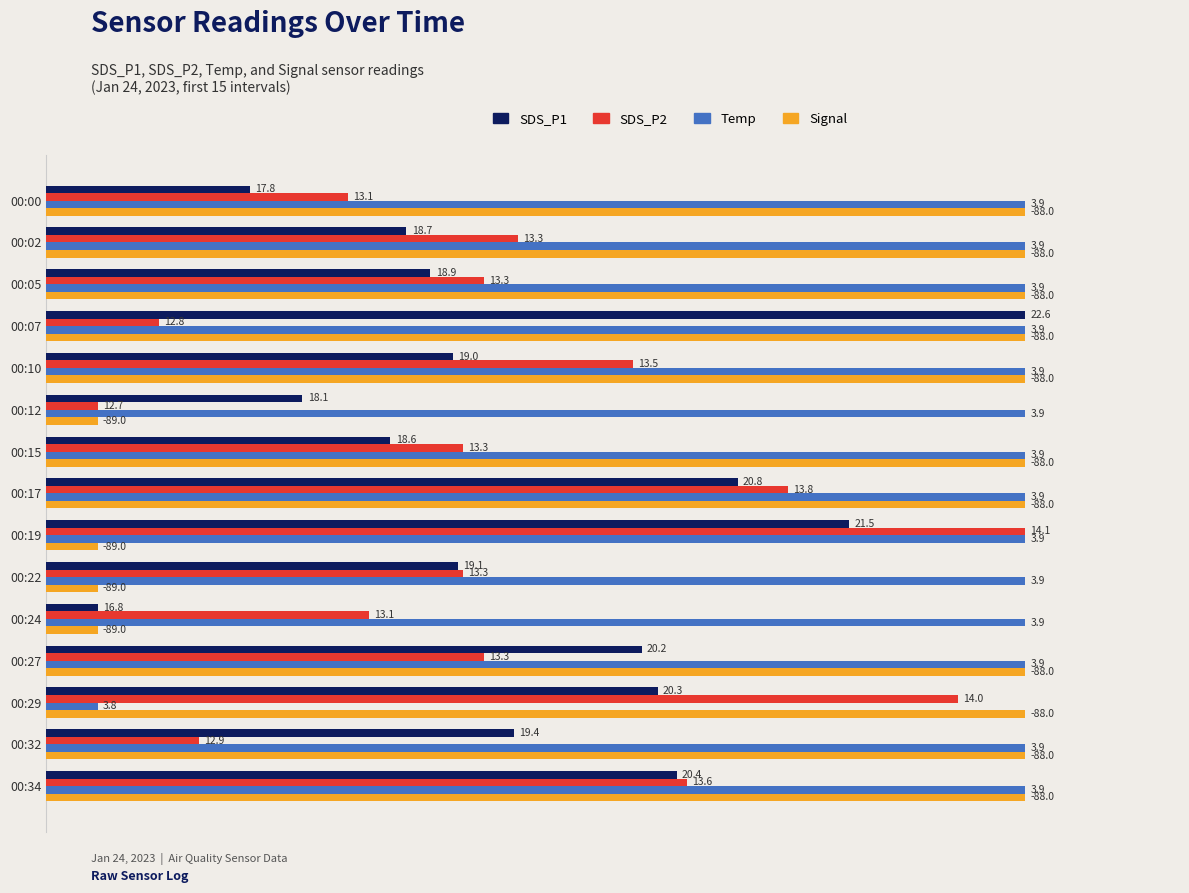

Rank the series by their maximum value, from highest to lowest.

SDS_P1, SDS_P2, Temp, Signal